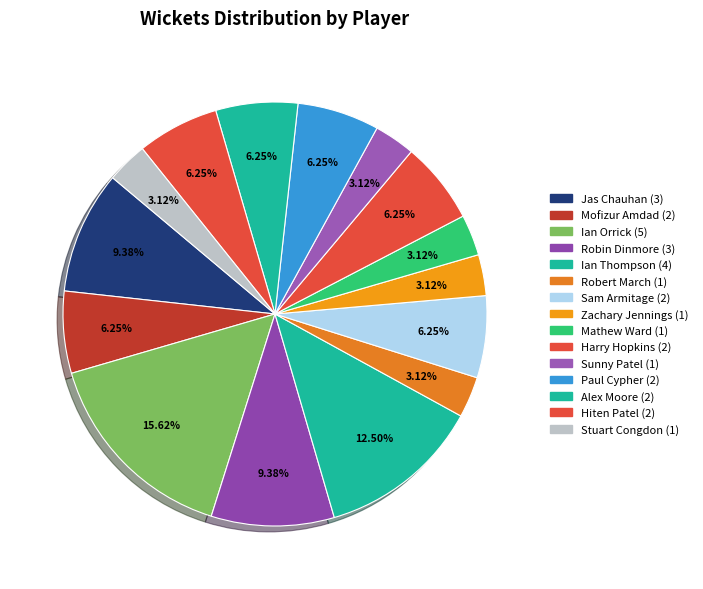

Which slice is the smallest?

Robert March